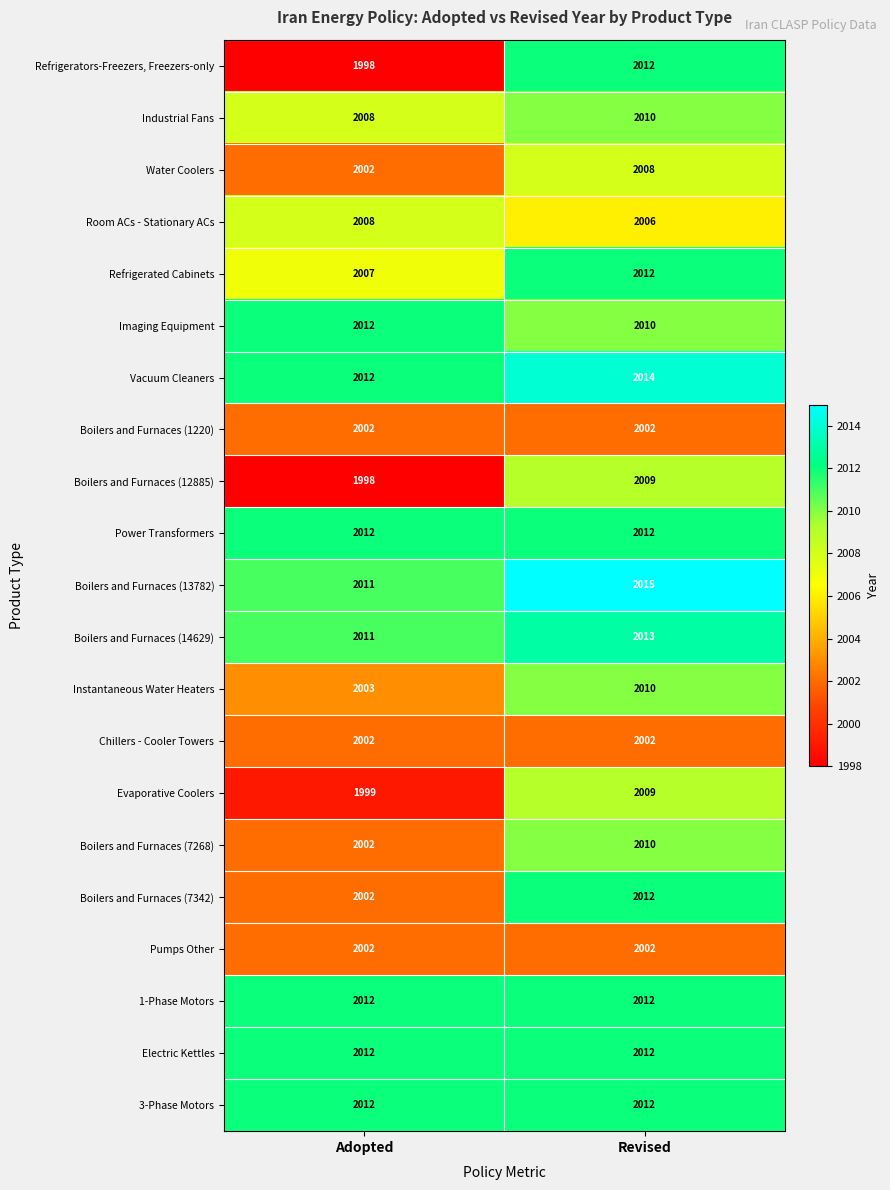

What is the sum of all 3-Phase Motors values?

4024